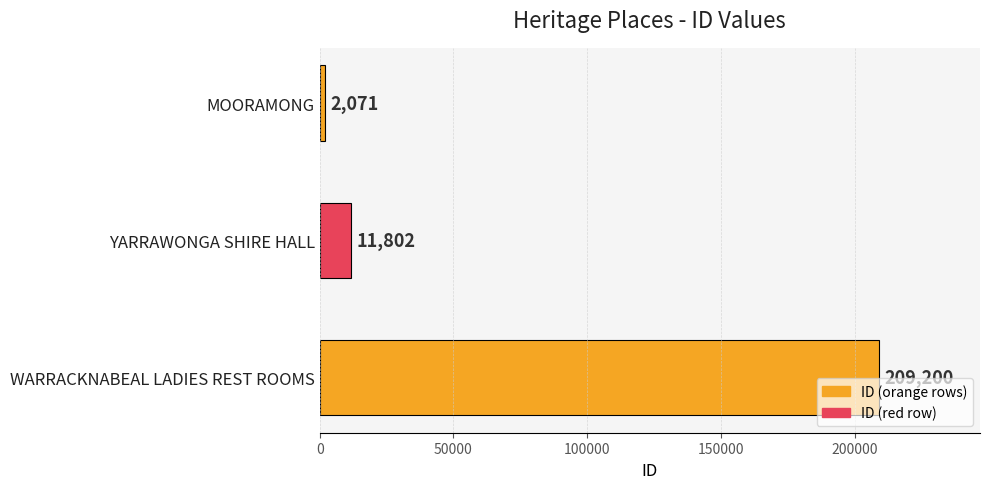

At which label is the value closest to 105635?

YARRAWONGA SHIRE HALL